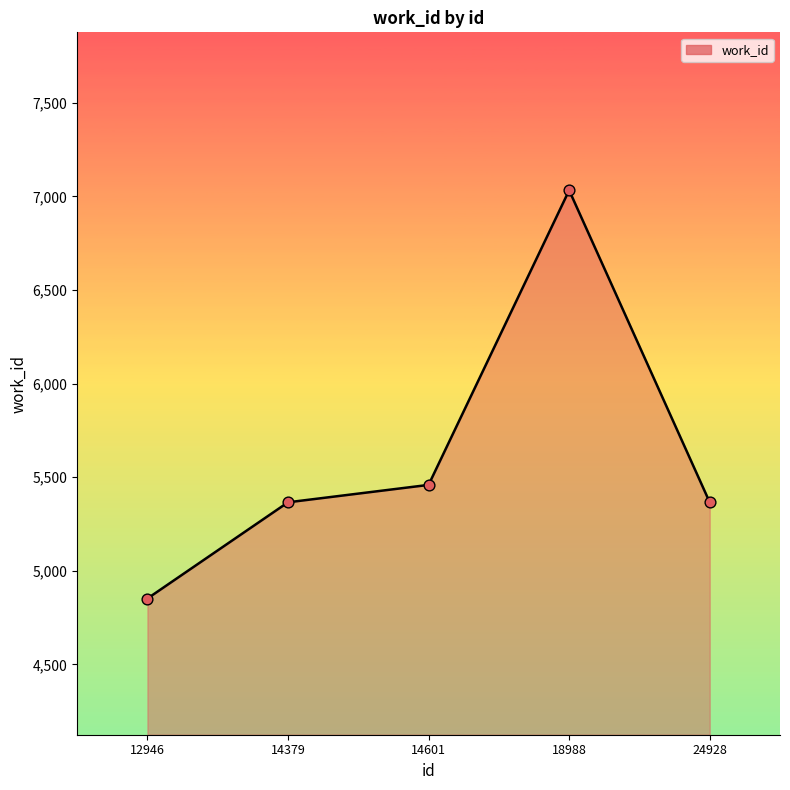

Which has a higher value, 14601 or 24928?

14601